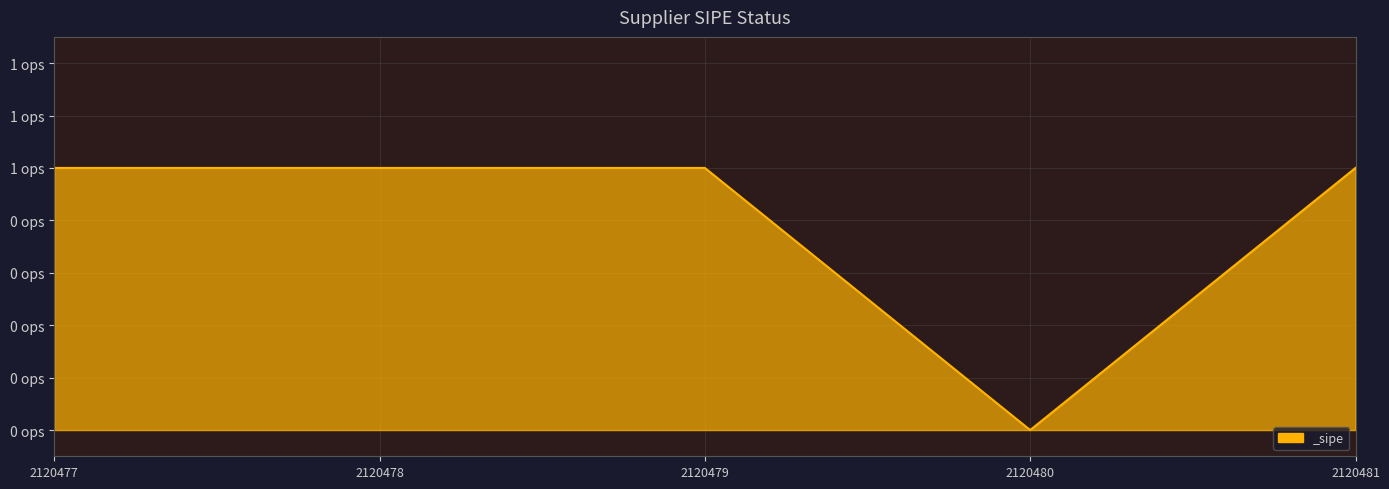

Is this an area chart (filled region under the line)?

Yes